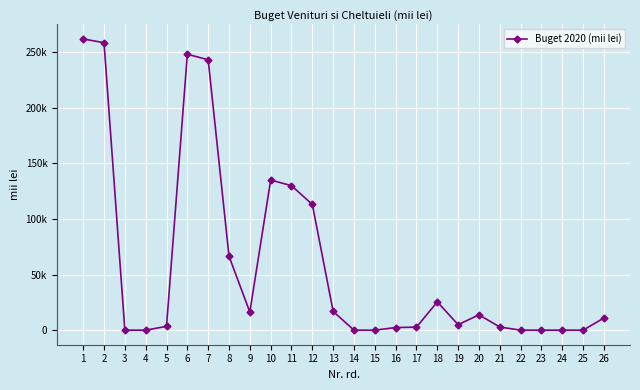

What is the value of the 8th point from the left?

66532.0